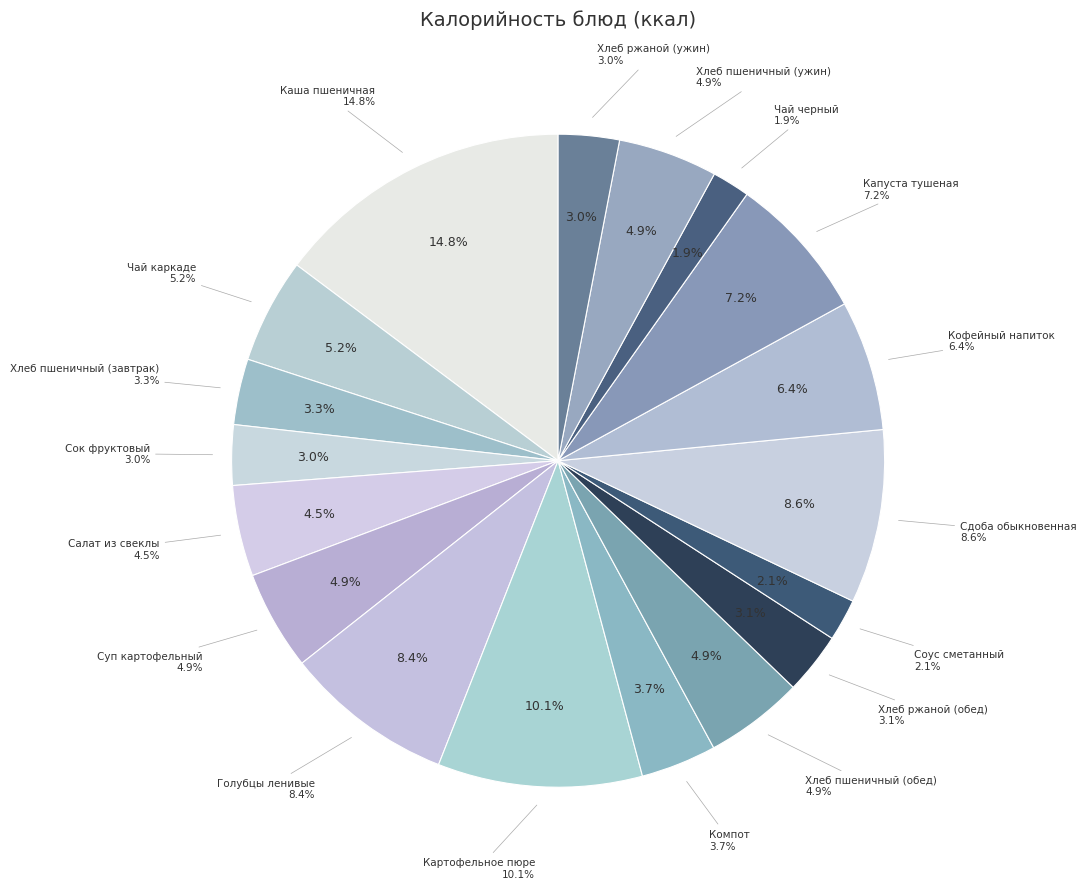

What percentage do Хлеб ржаной (обед) and Сдоба обыкновенная together represent?

11.7%